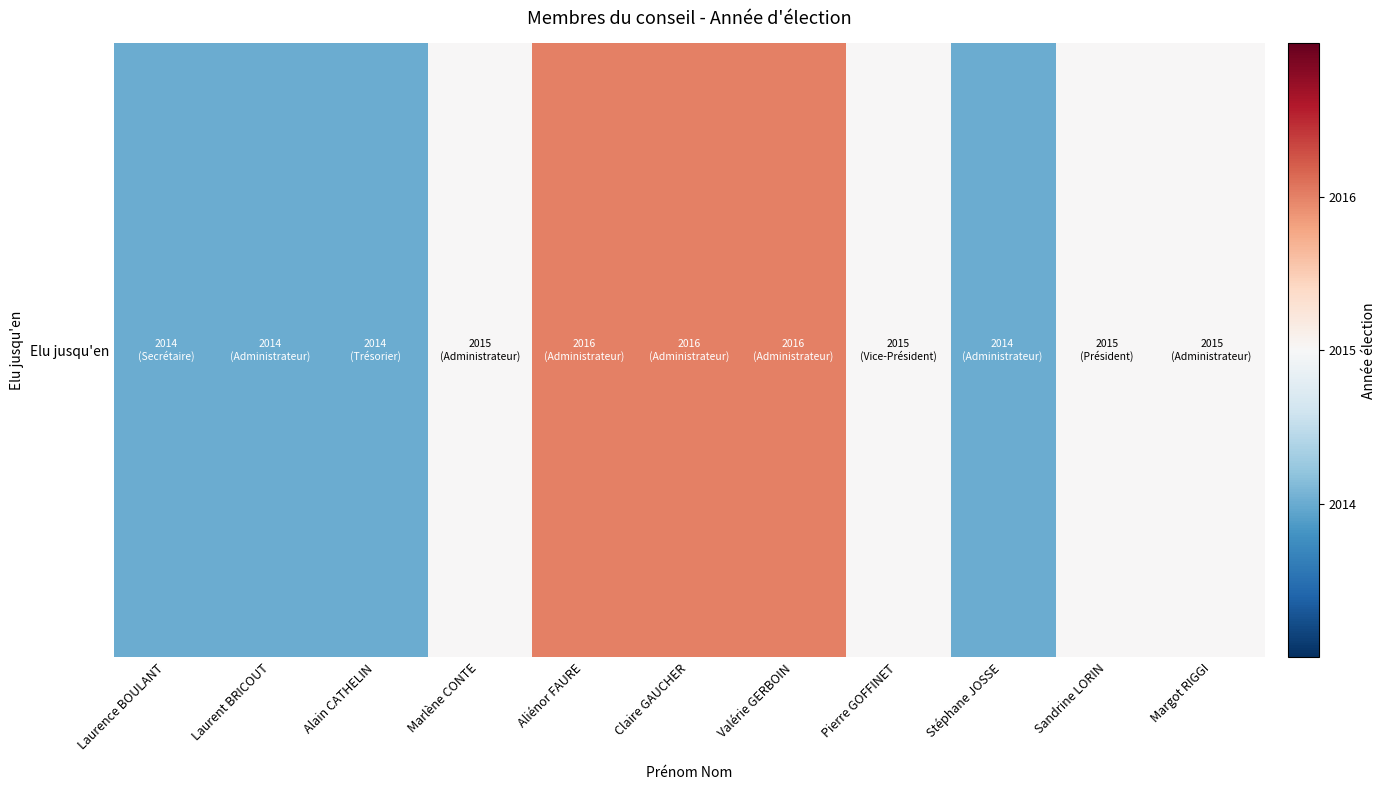

What is the minimum value shown in the chart?

2014